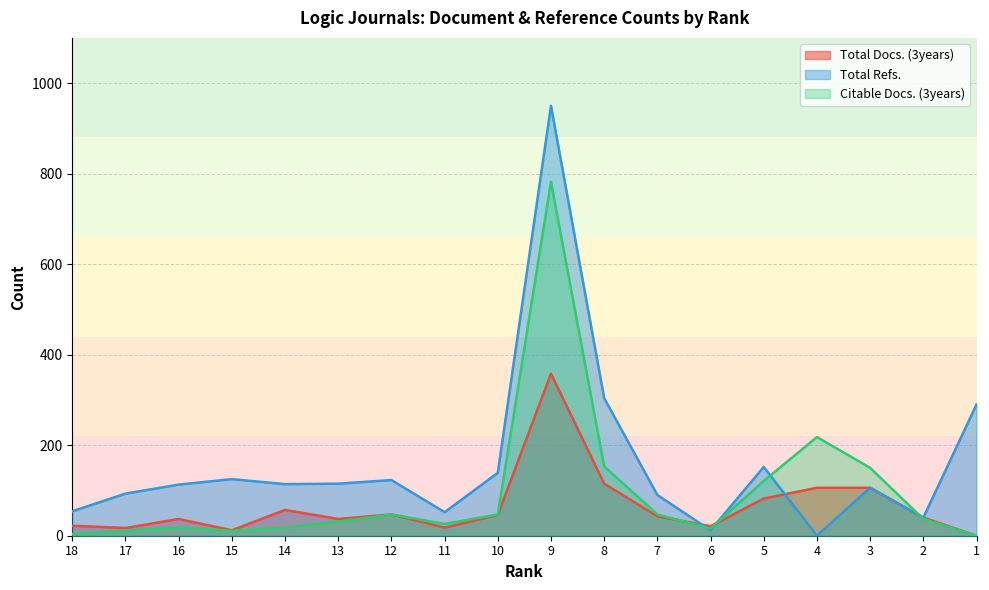

At which label does Total Refs. reach its minimum?

4